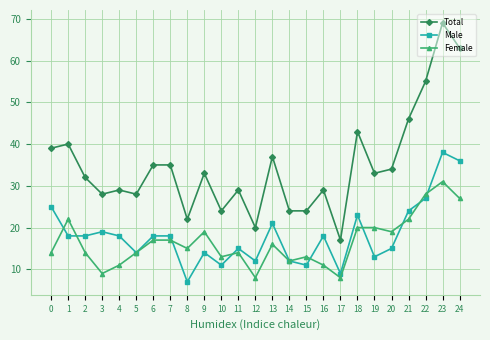

True or false: Total has more than 2 interior local peaks.

True